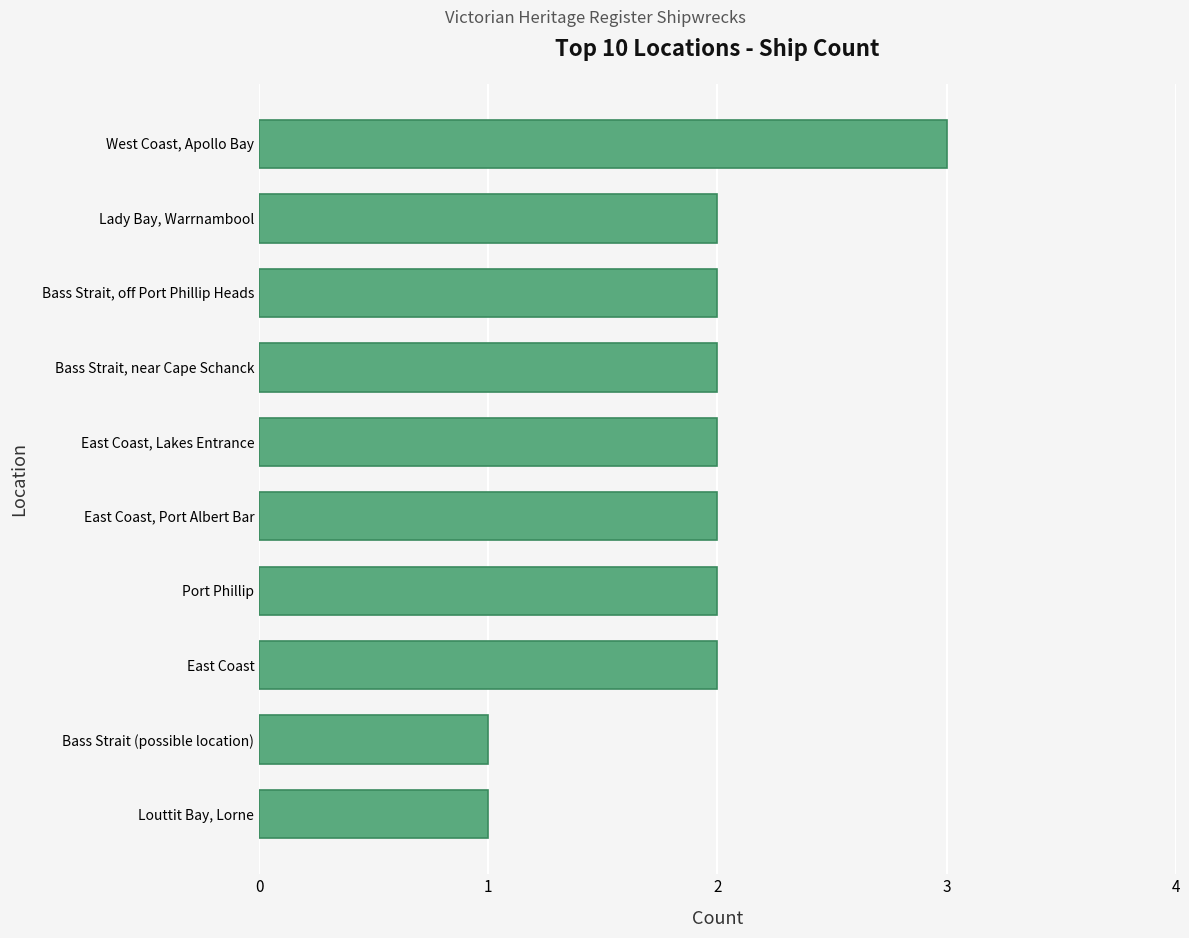

What is the change in value from Louttit Bay, Lorne to West Coast, Apollo Bay?

+2